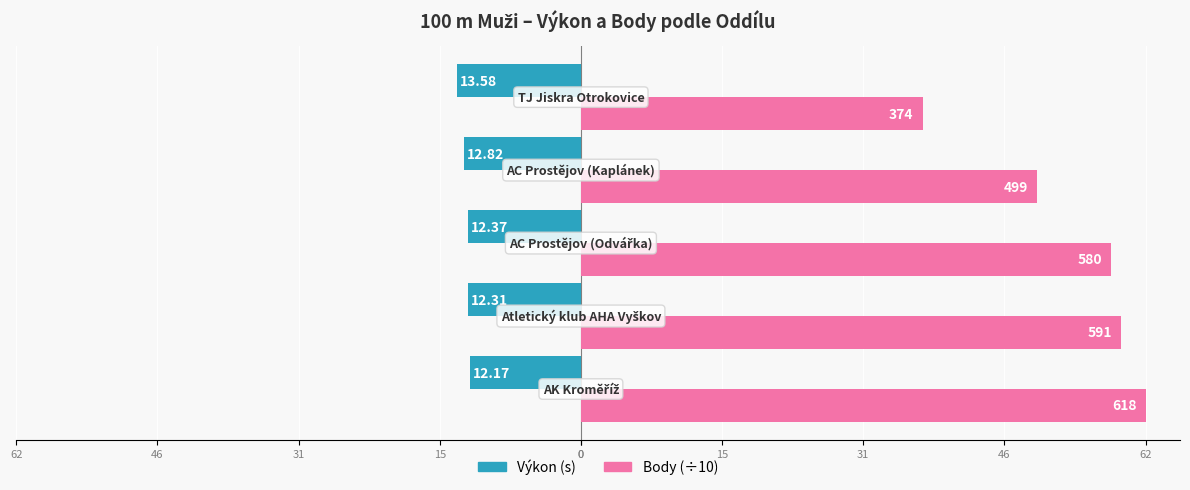

List the series in order of their overall mean, highest first.

Body (÷10), Výkon (s)